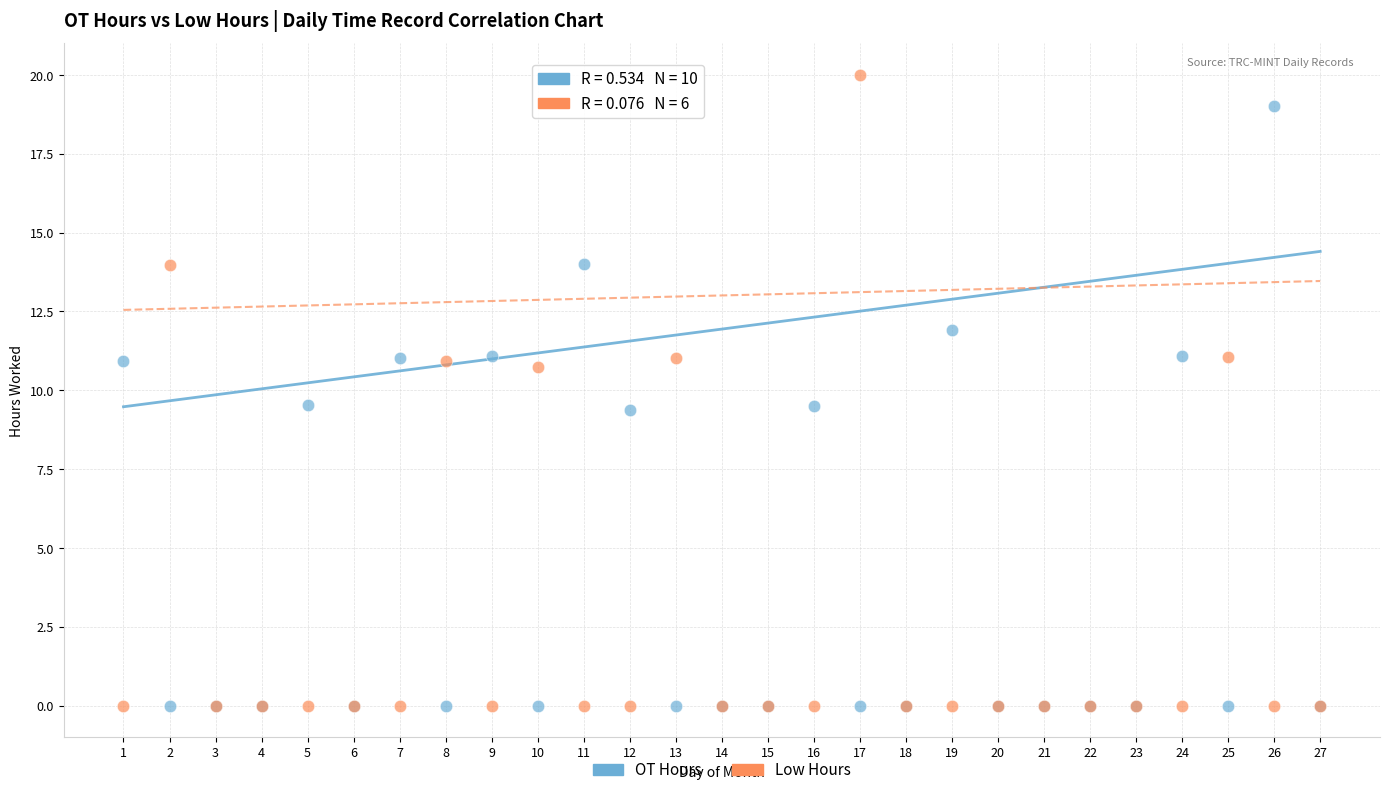

Which series reaches the maximum Y coordinate?

Low Hours